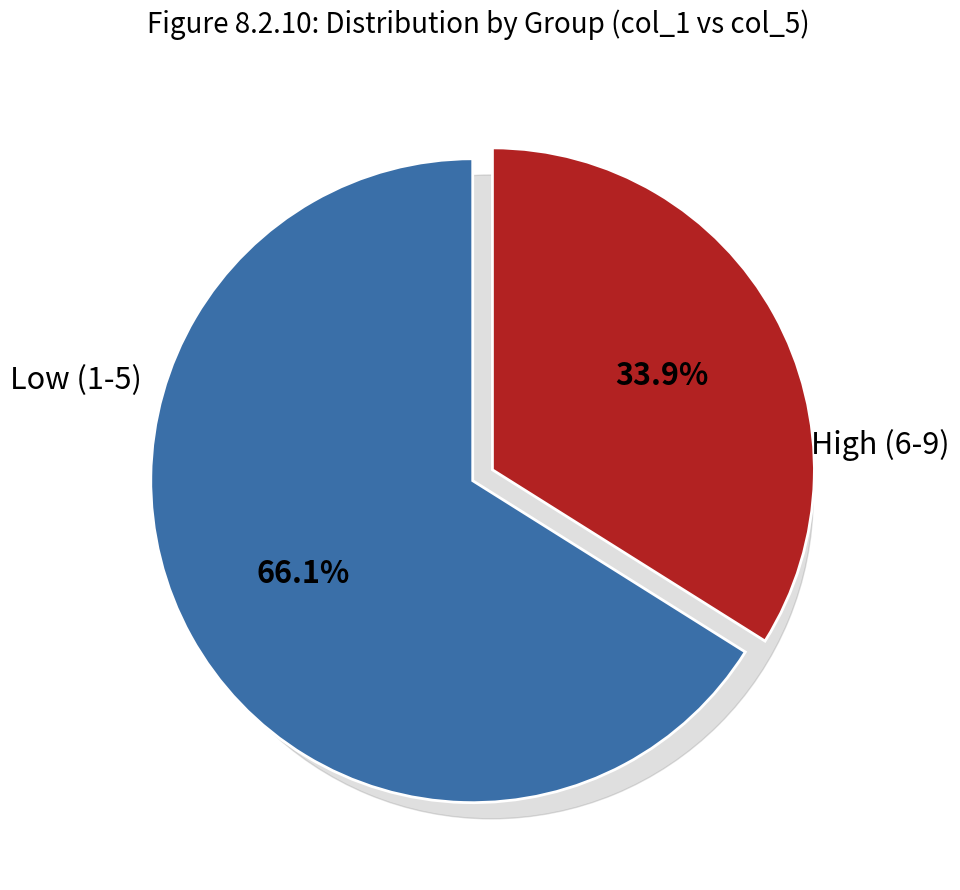

Is there any slice that represents more than half of the pie?

Yes